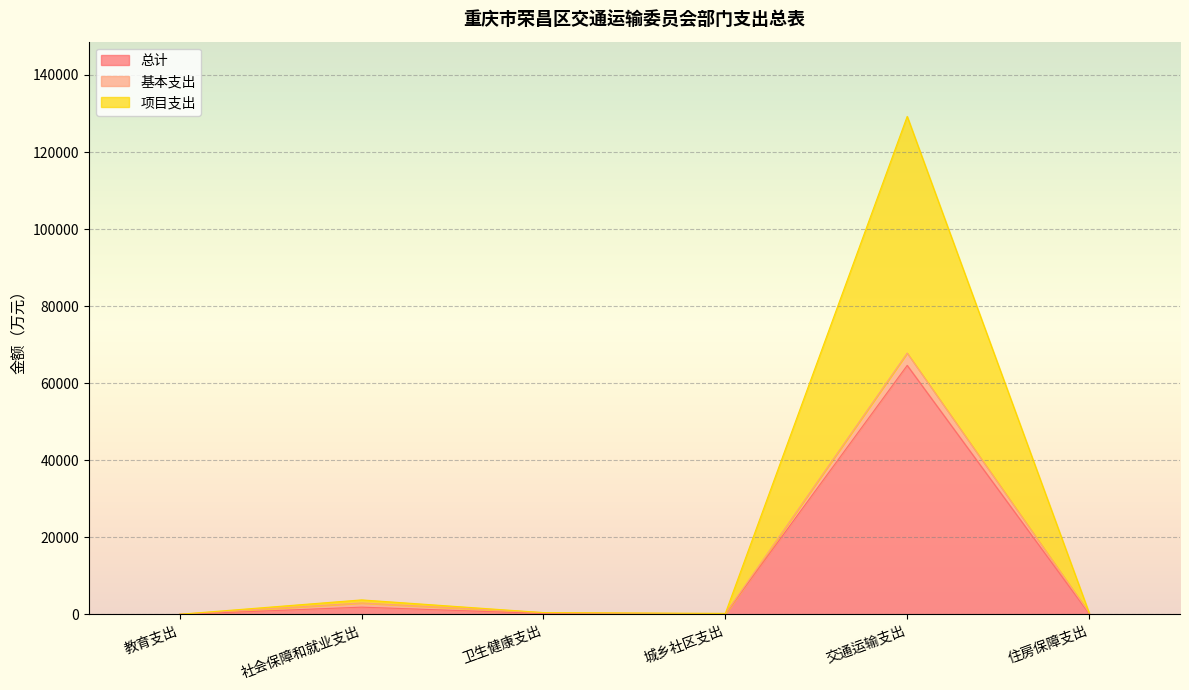

Which category has the lowest value in the 总计 series?

教育支出